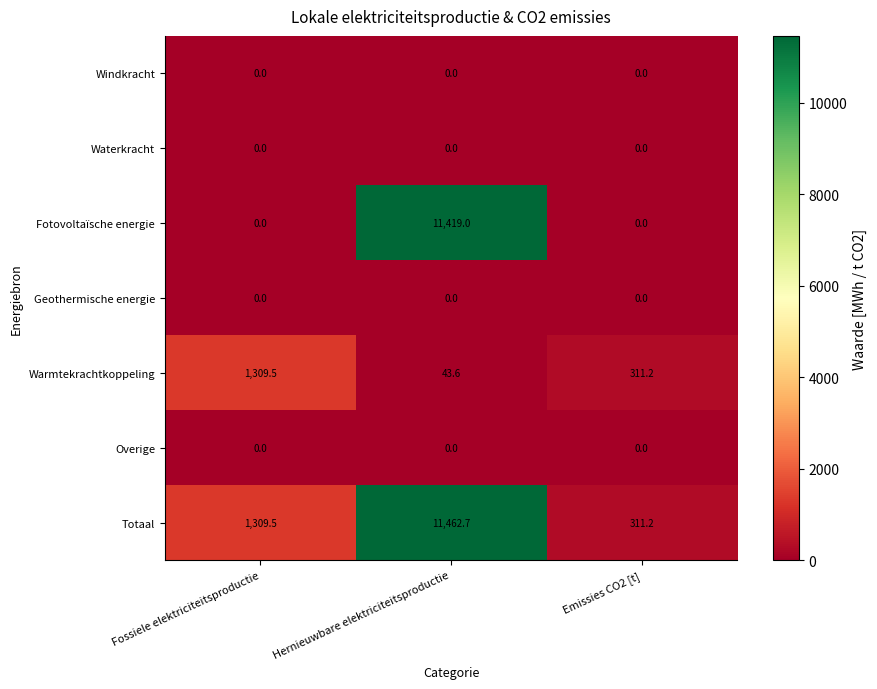

Count the Fotovoltaïsche energie values in the range 0 to 11419.

3